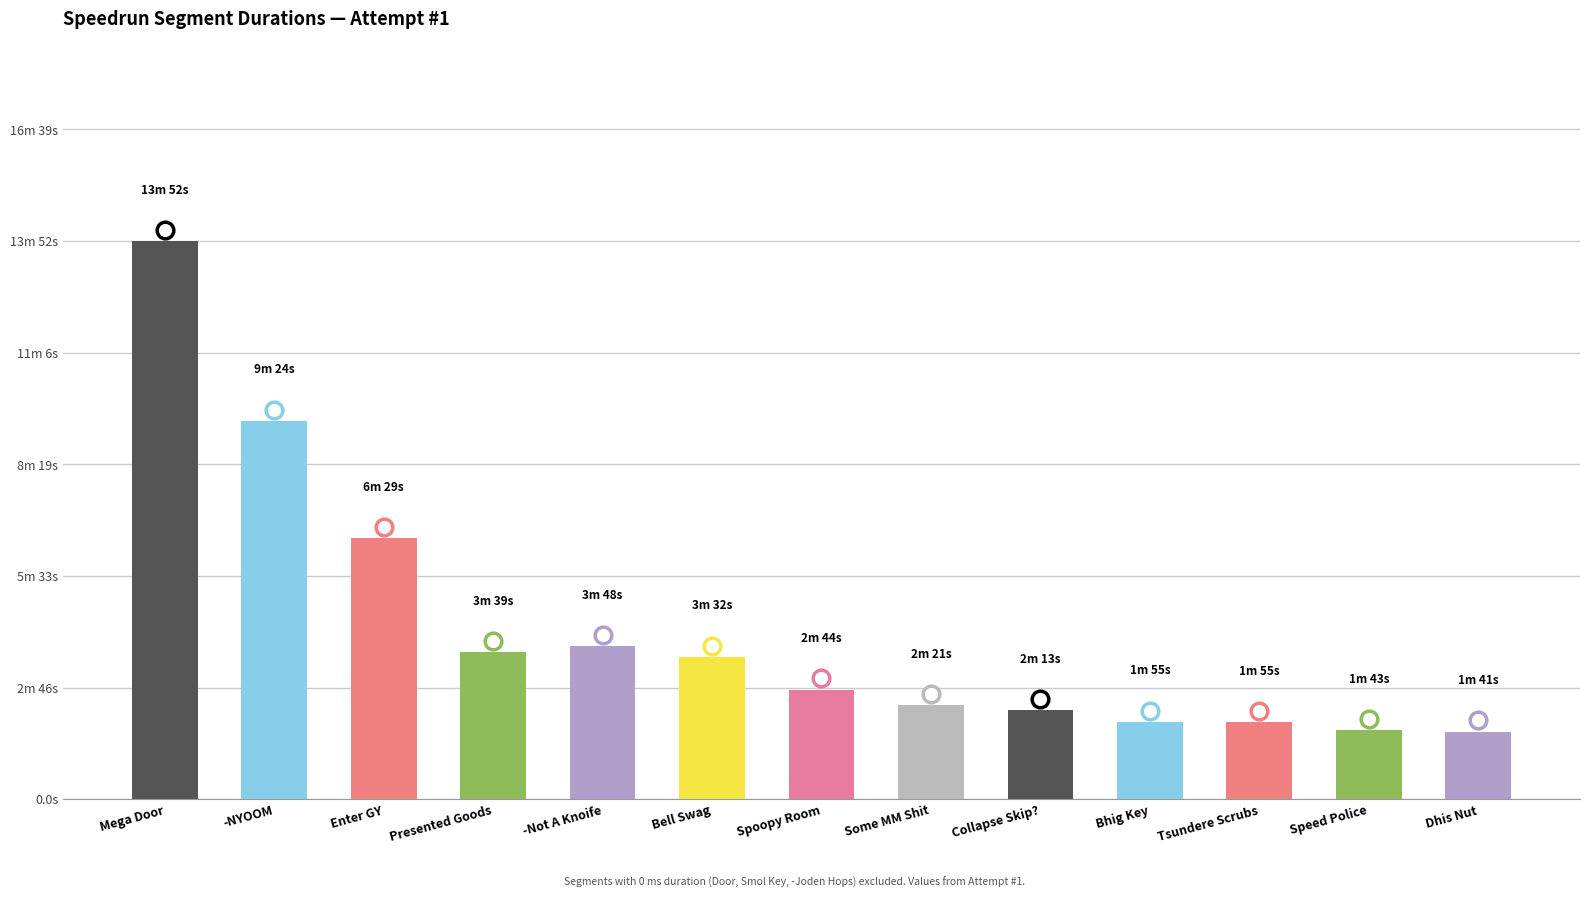

Approximately how many times larger is the value at Bell Swag compared to Mega Door?

0.3